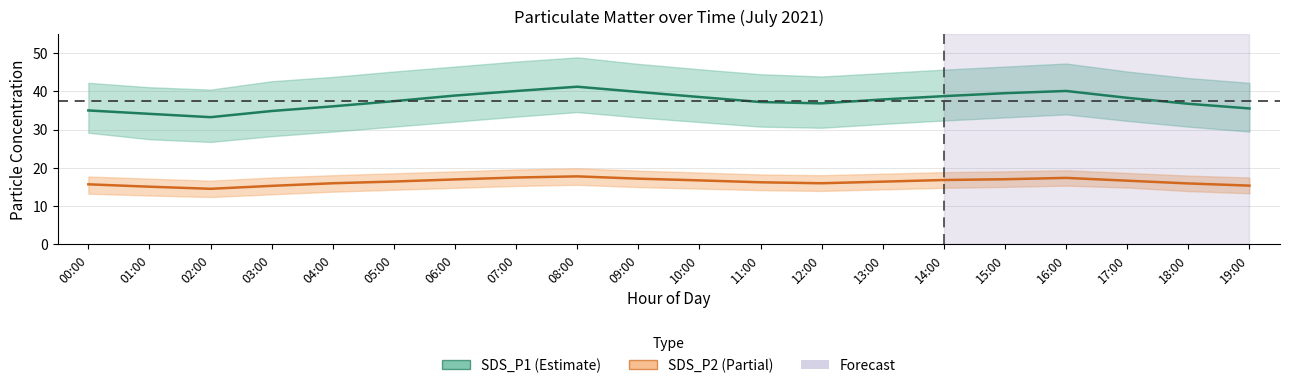

Rank the categories by SDS_P2 value from lowest to highest.

02:00, 01:00, 03:00, 19:00, 00:00, 18:00, 04:00, 12:00, 11:00, 13:00, 05:00, 17:00, 10:00, 14:00, 06:00, 15:00, 09:00, 16:00, 07:00, 08:00